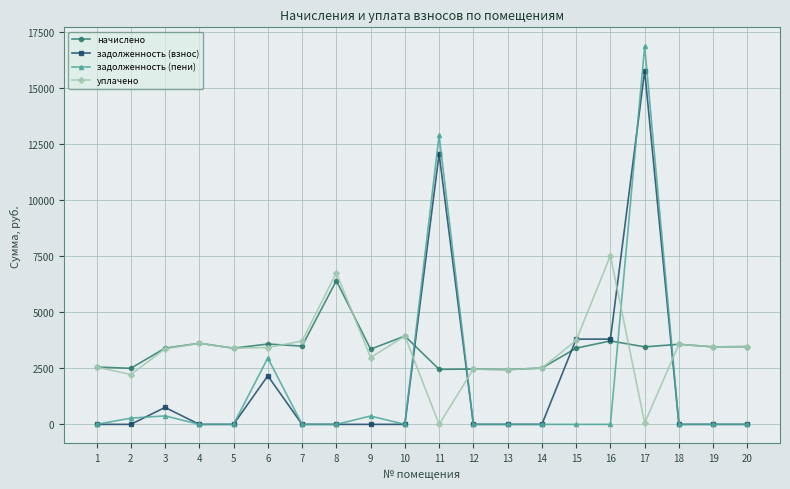

True or false: начислено has a value of 3456.0 at 17.

True